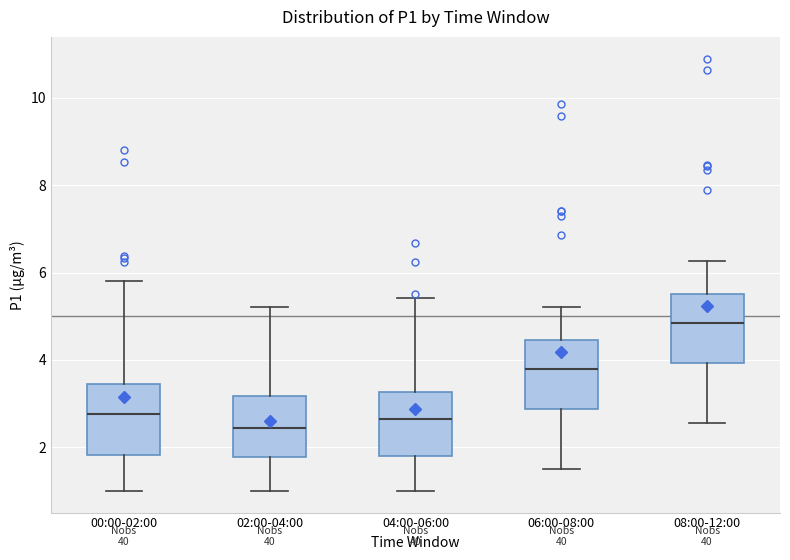

Which box's median line is the highest?

08:00-12:00